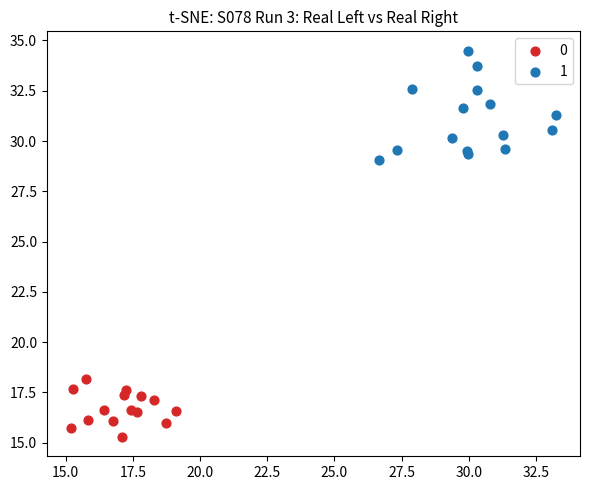

Which series reaches the minimum Y coordinate?

0